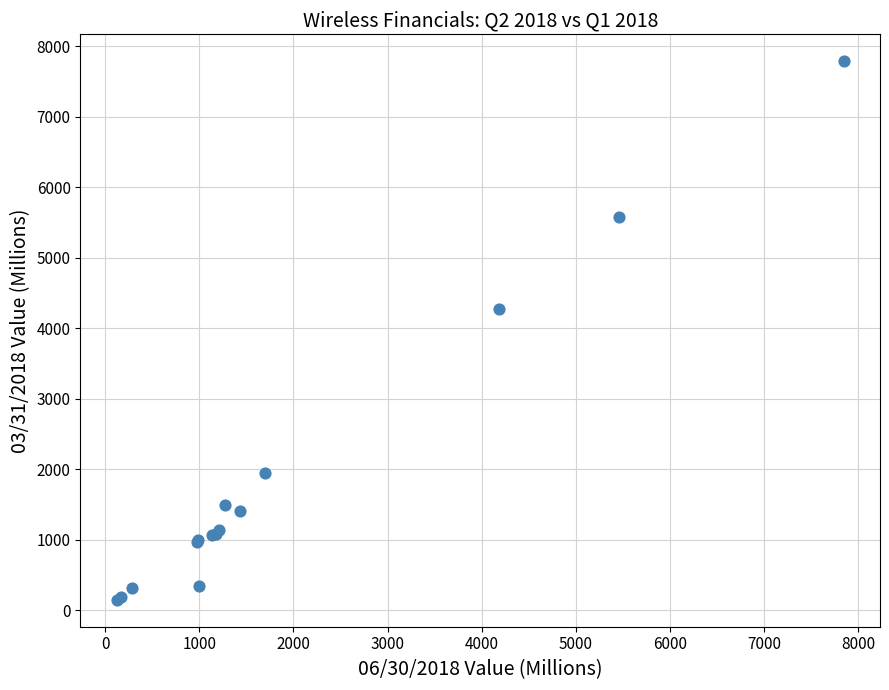

What Y value in the scatter plot is closest to 3968?

4270